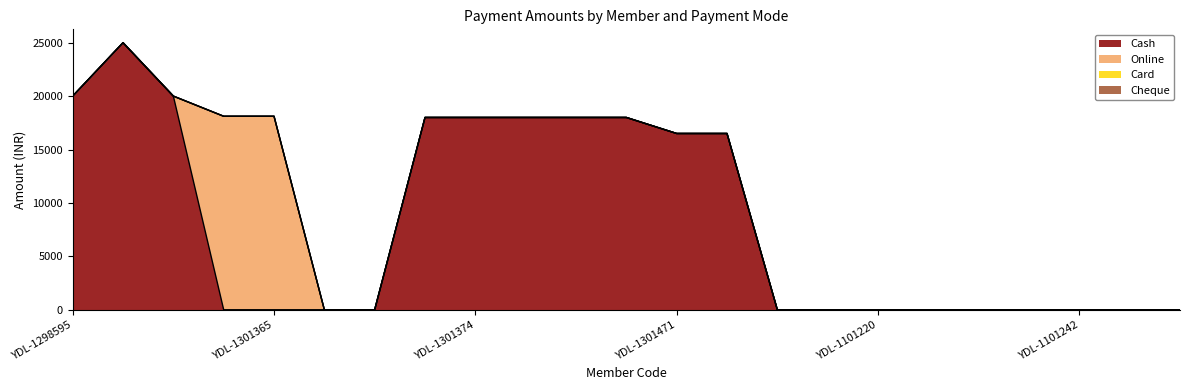

What is the label of the 13th point from the right?

YDL-1301386